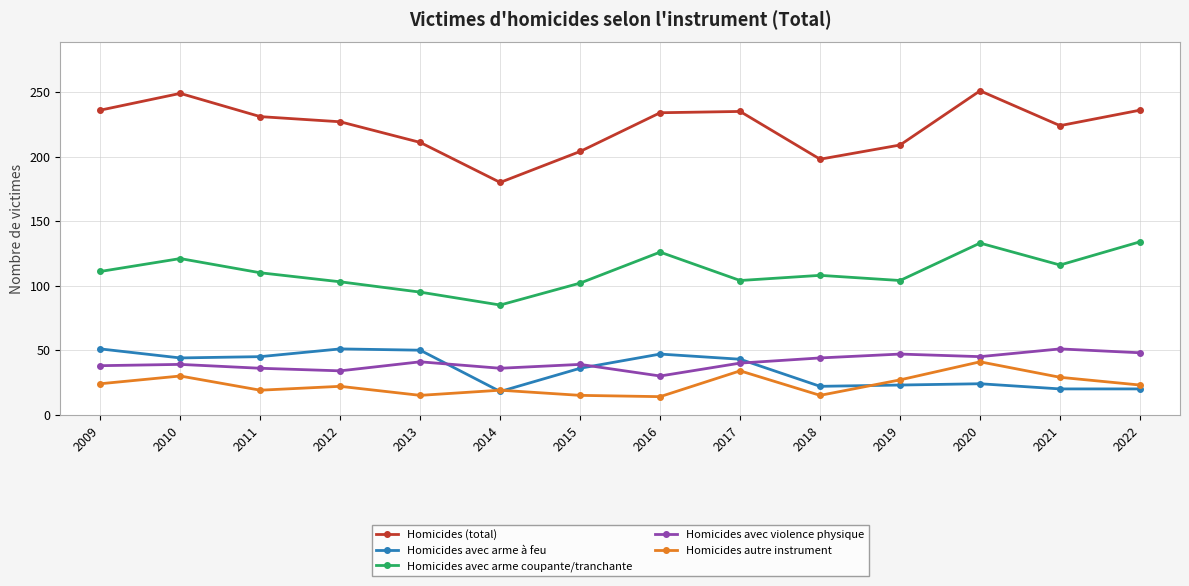

How many data points in Homicides avec arme coupante/tranchante are less than 110?

7